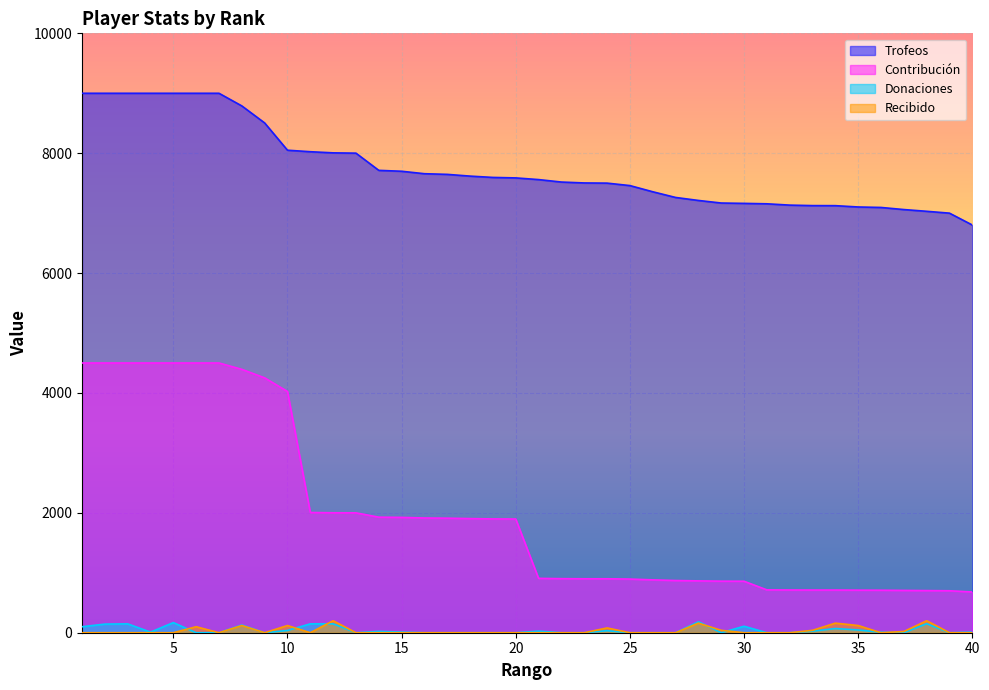

What is the value of the Trofeos point at the 20th from the left?

7588